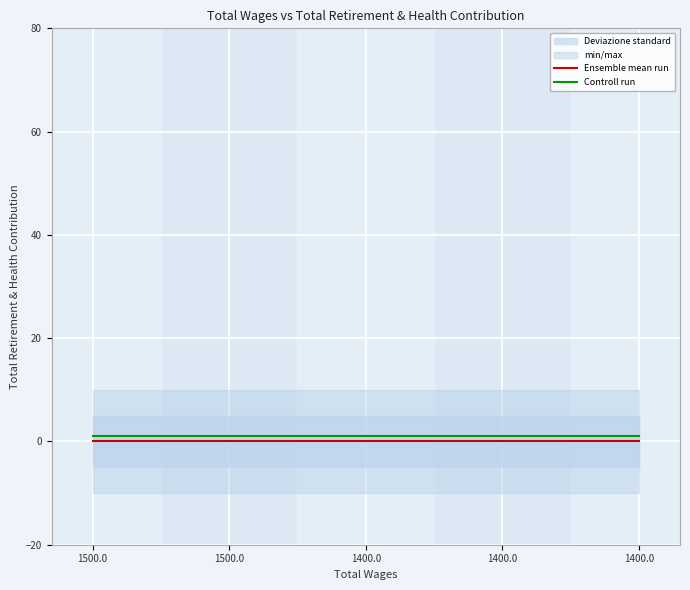

Which series changed the most between 1400.0 and 1400.0?

Ensemble mean run